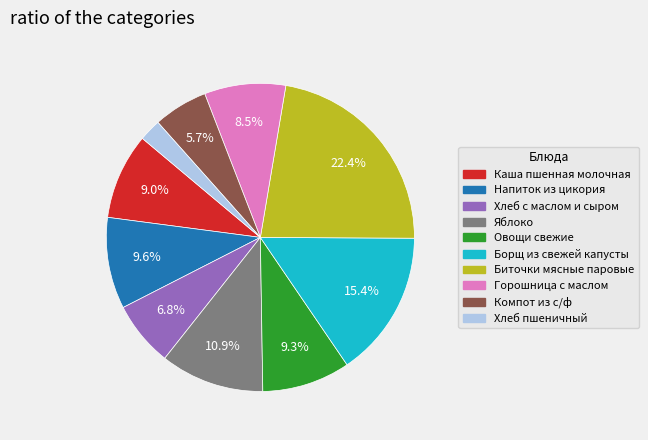

What percentage is the Компот из с/ф slice, to the nearest percent?

6%